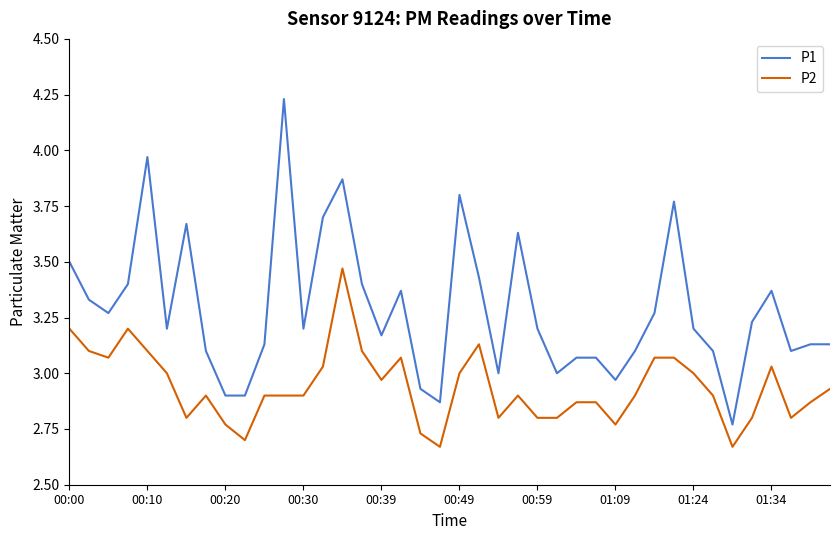

Rank the series by their maximum value, from highest to lowest.

P1, P2